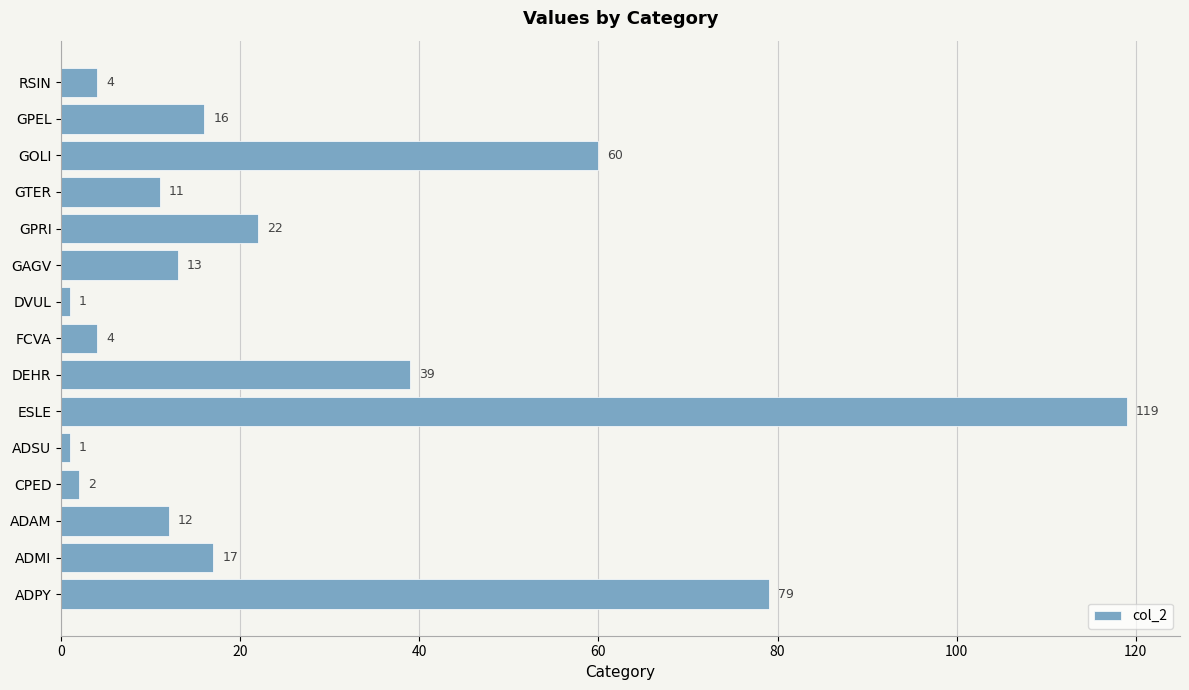

Which label corresponds to the largest value in the chart?

ESLE